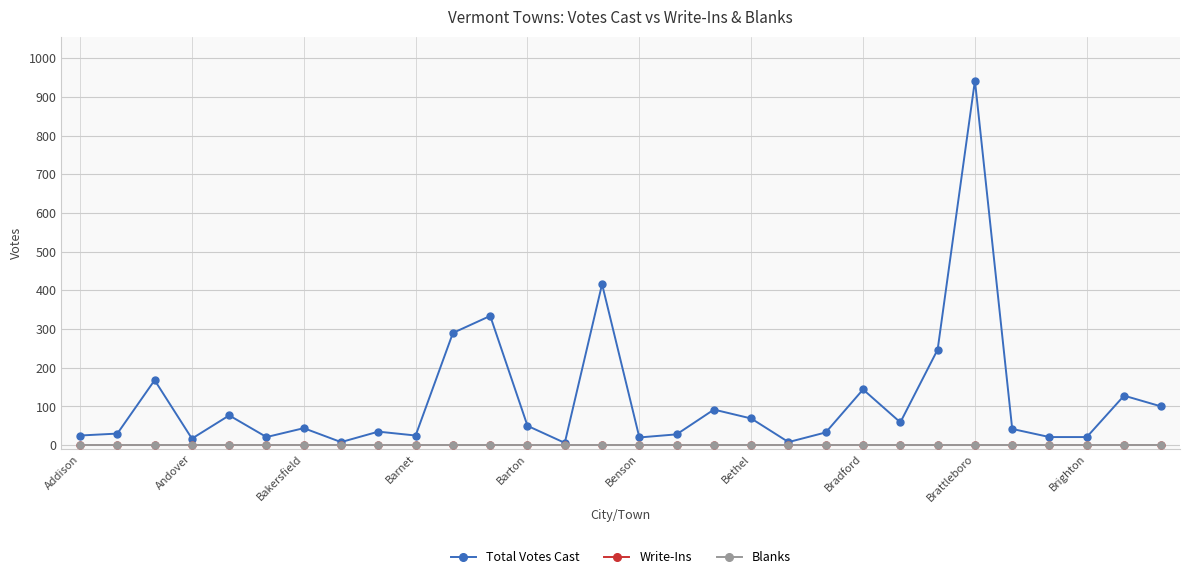

How many lines are shown in the chart?

3